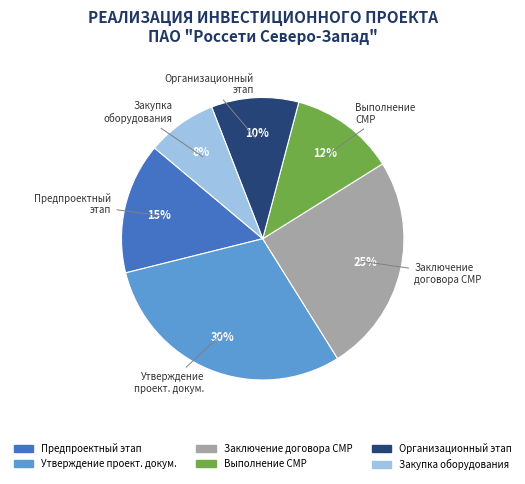

Does any single category account for the majority?

No